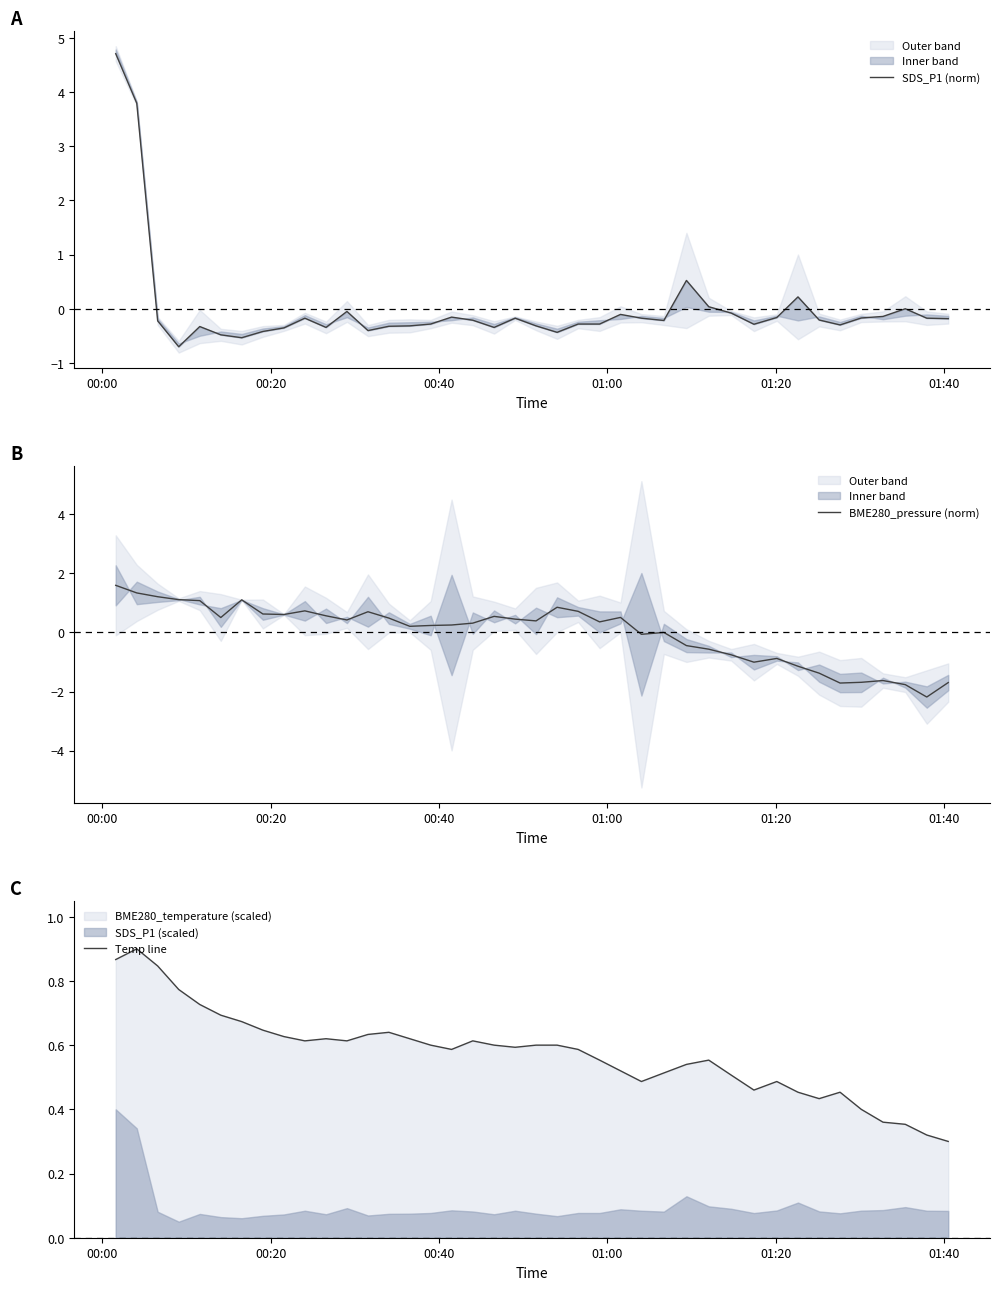

Which series has the widest spread of values?

SDS_P1 (norm)